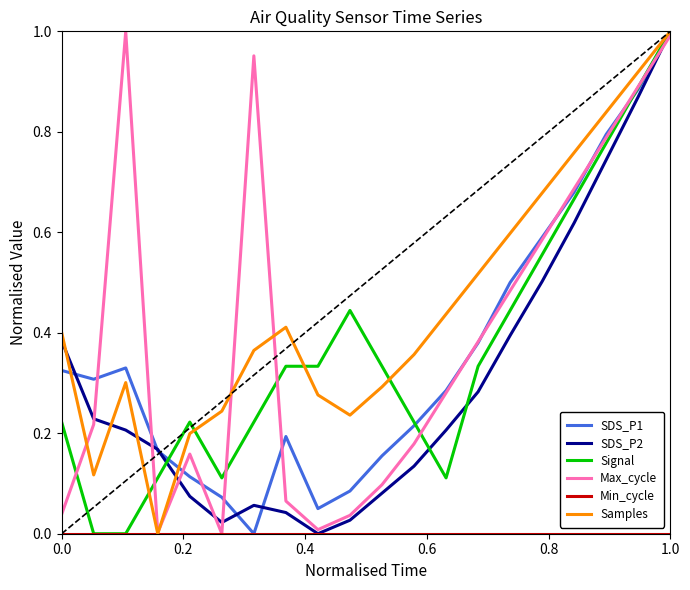

Which series has the largest total across all categories?

Samples